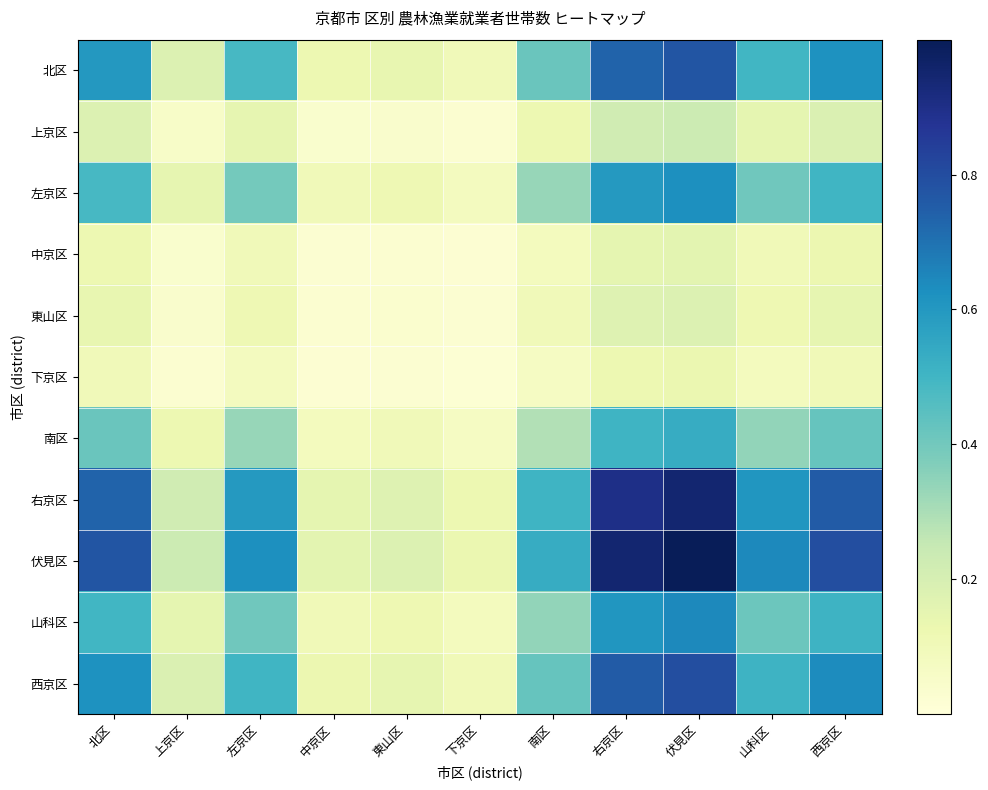

Reading right to left, extract all data points from this chart.

北区: 西京区=0.6	山科区=0.5	伏見区=0.8	右京区=0.7	南区=0.4	下京区=0.1	東山区=0.1	中京区=0.1	左京区=0.5	上京区=0.2	北区=0.6
上京区: 西京区=0.2	山科区=0.1	伏見区=0.2	右京区=0.2	南区=0.1	下京区=0.0	東山区=0.0	中京区=0.0	左京区=0.1	上京区=0.1	北区=0.2
左京区: 西京区=0.5	山科区=0.4	伏見区=0.6	右京区=0.6	南区=0.3	下京区=0.1	東山区=0.1	中京区=0.1	左京区=0.4	上京区=0.1	北区=0.5
中京区: 西京区=0.1	山科区=0.1	伏見区=0.2	右京区=0.2	南区=0.1	下京区=0.0	東山区=0.0	中京区=0.0	左京区=0.1	上京区=0.0	北区=0.1
東山区: 西京区=0.1	山科区=0.1	伏見区=0.2	右京区=0.2	南区=0.1	下京区=0.0	東山区=0.0	中京区=0.0	左京区=0.1	上京区=0.0	北区=0.1
下京区: 西京区=0.1	山科区=0.1	伏見区=0.1	右京区=0.1	南区=0.1	下京区=0.0	東山区=0.0	中京区=0.0	左京区=0.1	上京区=0.0	北区=0.1
南区: 西京区=0.4	山科区=0.3	伏見区=0.5	右京区=0.5	南区=0.3	下京区=0.1	東山区=0.1	中京区=0.1	左京区=0.3	上京区=0.1	北区=0.4
右京区: 西京区=0.8	山科区=0.6	伏見区=0.9	右京区=0.9	南区=0.5	下京区=0.1	東山区=0.2	中京区=0.2	左京区=0.6	上京区=0.2	北区=0.7
伏見区: 西京区=0.8	山科区=0.6	伏見区=1.0	右京区=0.9	南区=0.5	下京区=0.1	東山区=0.2	中京区=0.2	左京区=0.6	上京区=0.2	北区=0.8
山科区: 西京区=0.5	山科区=0.4	伏見区=0.6	右京区=0.6	南区=0.3	下京区=0.1	東山区=0.1	中京区=0.1	左京区=0.4	上京区=0.1	北区=0.5
西京区: 西京区=0.6	山科区=0.5	伏見区=0.8	右京区=0.8	南区=0.4	下京区=0.1	東山区=0.1	中京区=0.1	左京区=0.5	上京区=0.2	北区=0.6